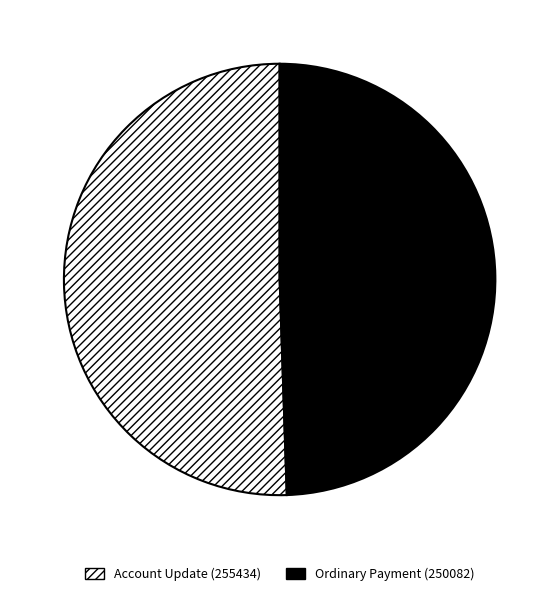

Is Ordinary Payment (250082) the majority of the pie?

No